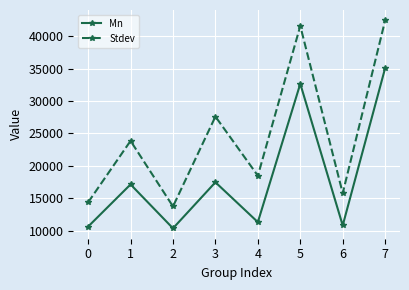

What is the average value of the Stdev series?

24730.2